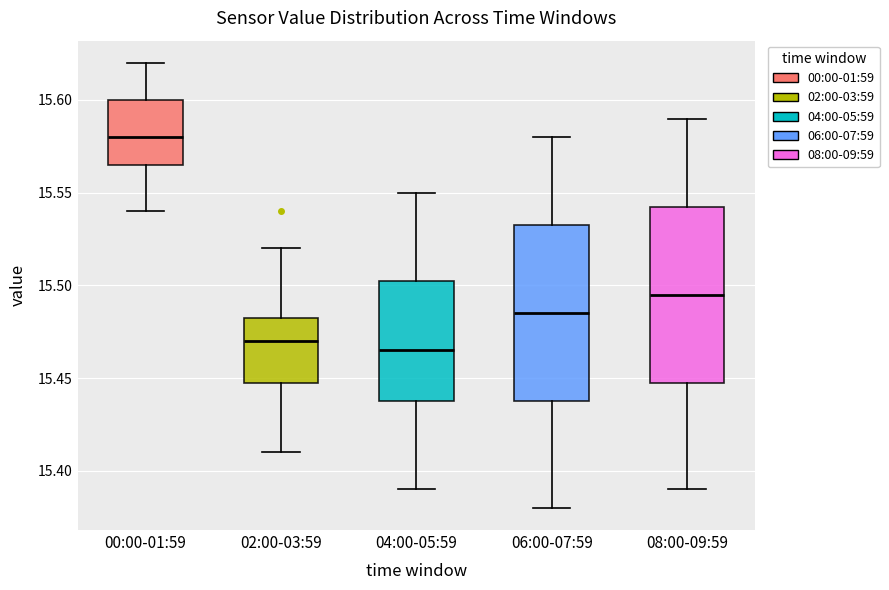

Reading left to right, transcribe this box plot: for each box, give where its median line is, the range the box spans, and where its two whiskers end, as read against the y-axis. The values are not printed on the chart, so give them approximately, as read against the axis.

00:00-01:59: median 15.580, box 15.565 to 15.600, whiskers 15.540 to 15.620
02:00-03:59: median 15.470, box 15.450 to 15.485, whiskers 15.410 to 15.520
04:00-05:59: median 15.465, box 15.440 to 15.505, whiskers 15.390 to 15.550
06:00-07:59: median 15.485, box 15.440 to 15.535, whiskers 15.380 to 15.580
08:00-09:59: median 15.495, box 15.450 to 15.545, whiskers 15.390 to 15.590